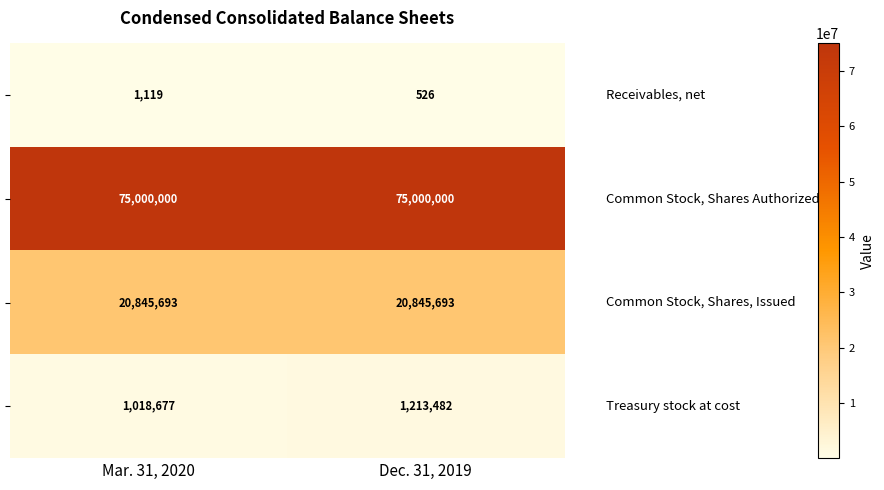

What is the maximum value shown in the chart?

75000000